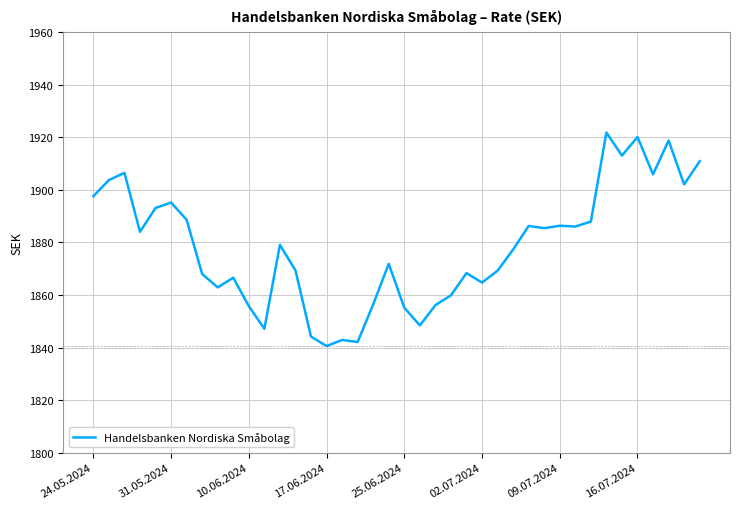

Does the chart have visible grid lines?

Yes